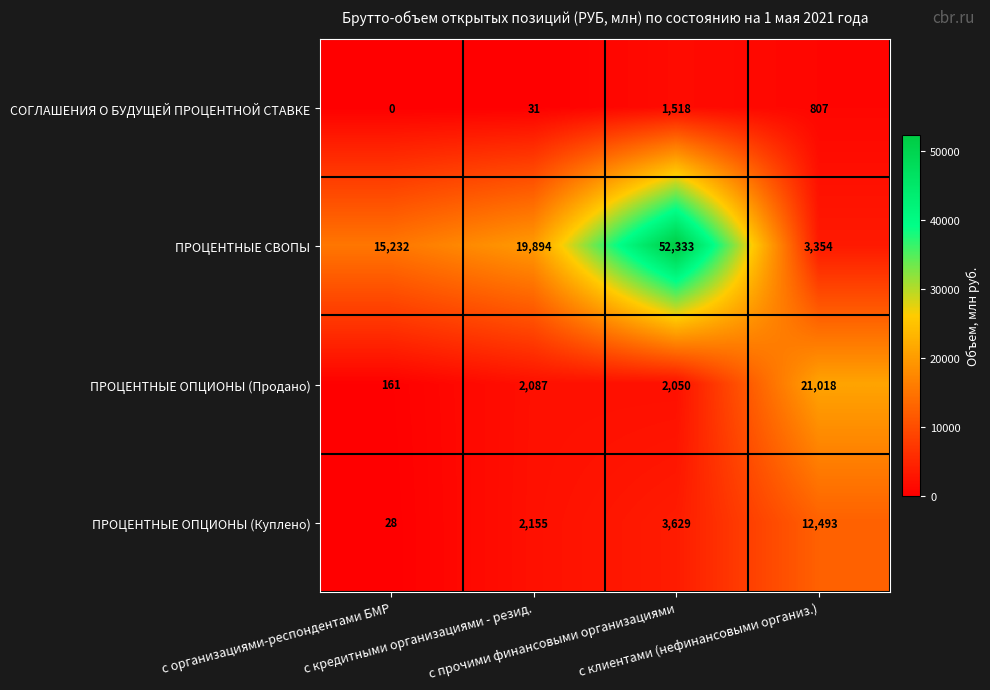

List the series in order of their peak value, lowest first.

СОГЛАШЕНИЯ О БУДУЩЕЙ ПРОЦЕНТНОЙ СТАВКЕ, ПРОЦЕНТНЫЕ ОПЦИОНЫ (Куплено), ПРОЦЕНТНЫЕ ОПЦИОНЫ (Продано), ПРОЦЕНТНЫЕ СВОПЫ